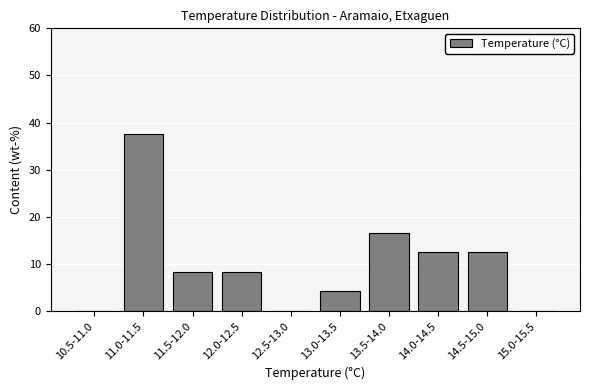

Reading right to left, what are all the values shown in this chart?

15.0-15.5=0.0	14.5-15.0=12.5	14.0-14.5=12.5	13.5-14.0=16.7	13.0-13.5=4.2	12.5-13.0=0.0	12.0-12.5=8.3	11.5-12.0=8.3	11.0-11.5=37.5	10.5-11.0=0.0